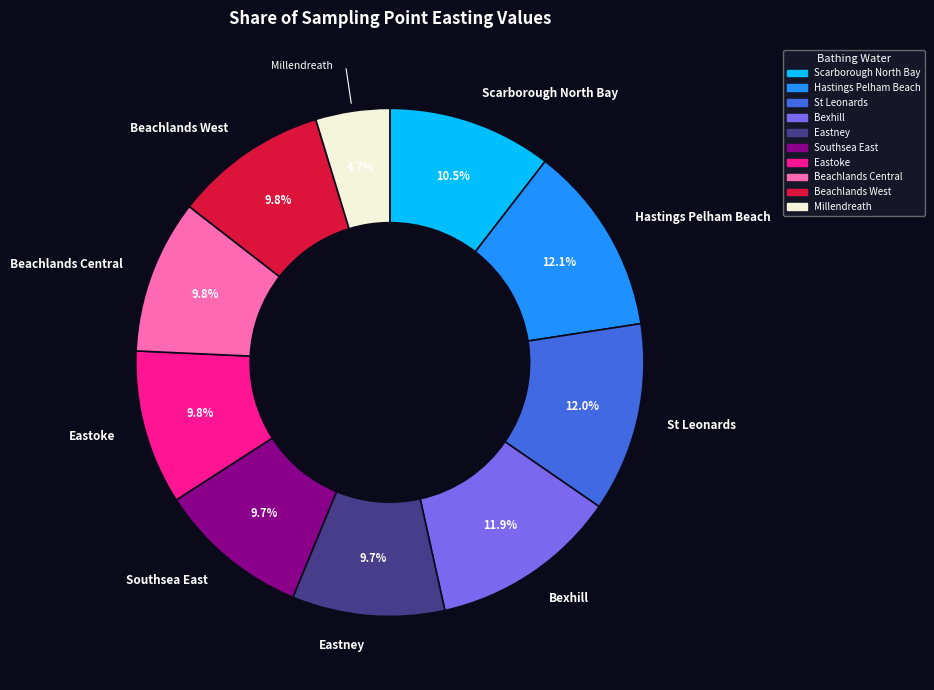

To the nearest percent, what portion does Southsea East represent?

10%